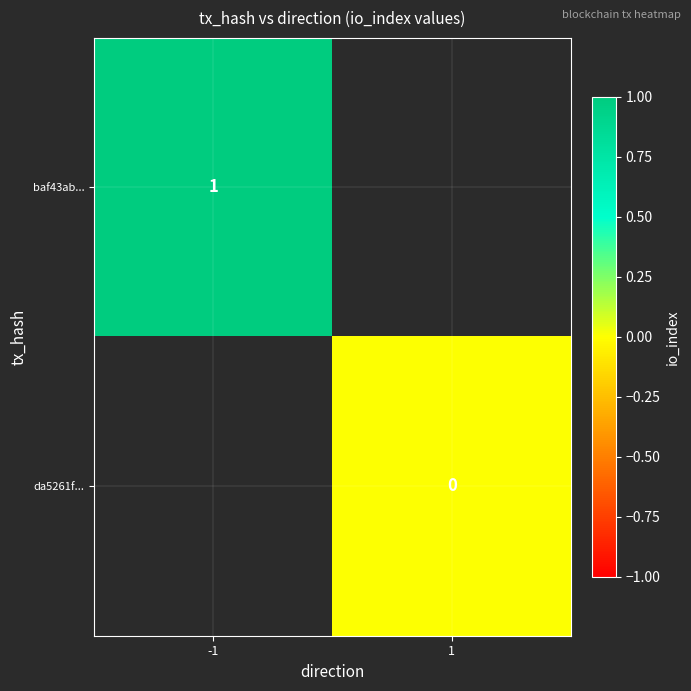

At which label is baf43ab... closest to 1?

-1